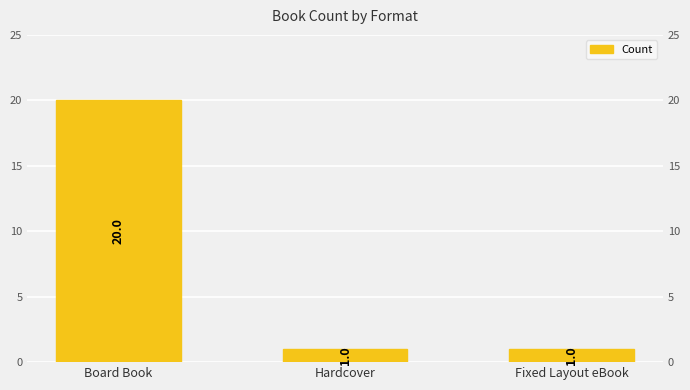

Reading left to right, list all the values displayed in this chart.

20	1	1